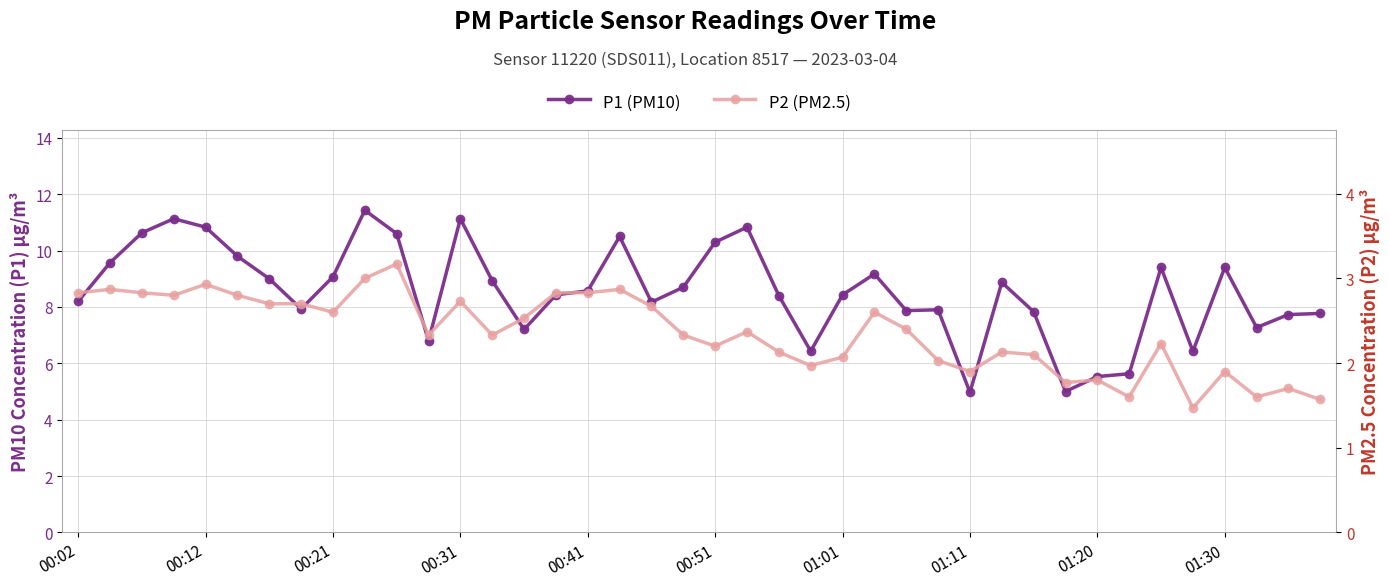

What is the lowest value of the P1 (PM10) series?

5.0